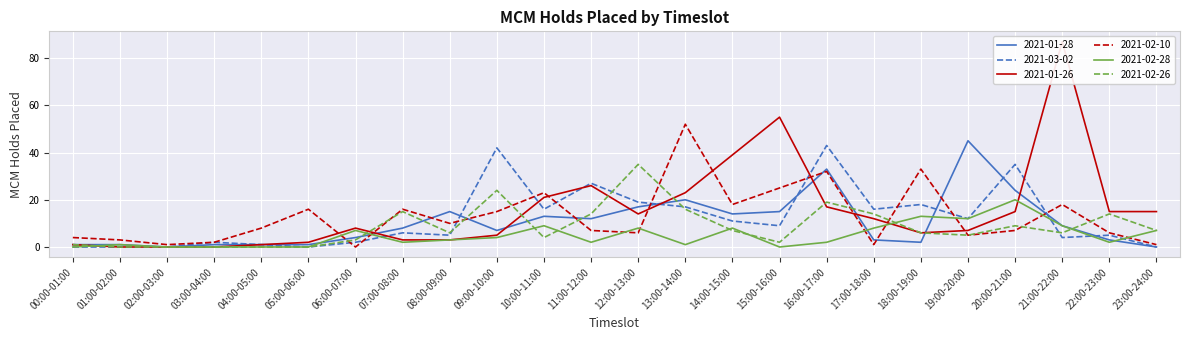

How many values in the 2021-02-26 series are below 6?

10